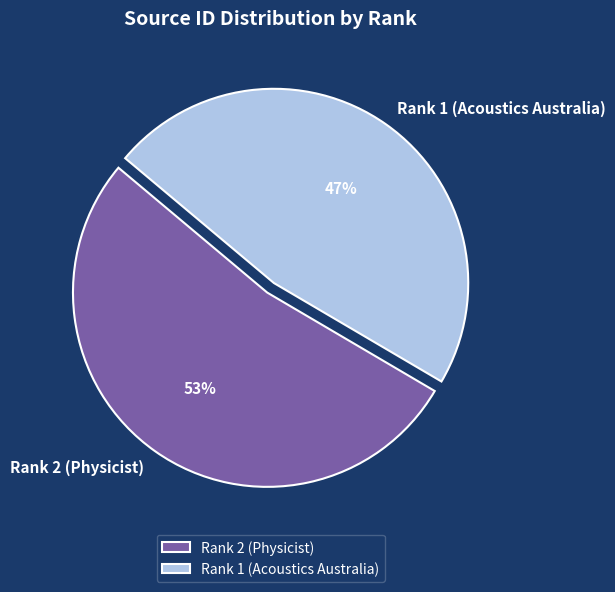

To the nearest percent, what is the combined percentage of Rank 1 (Acoustics Australia) and Rank 2 (Physicist)?

100%